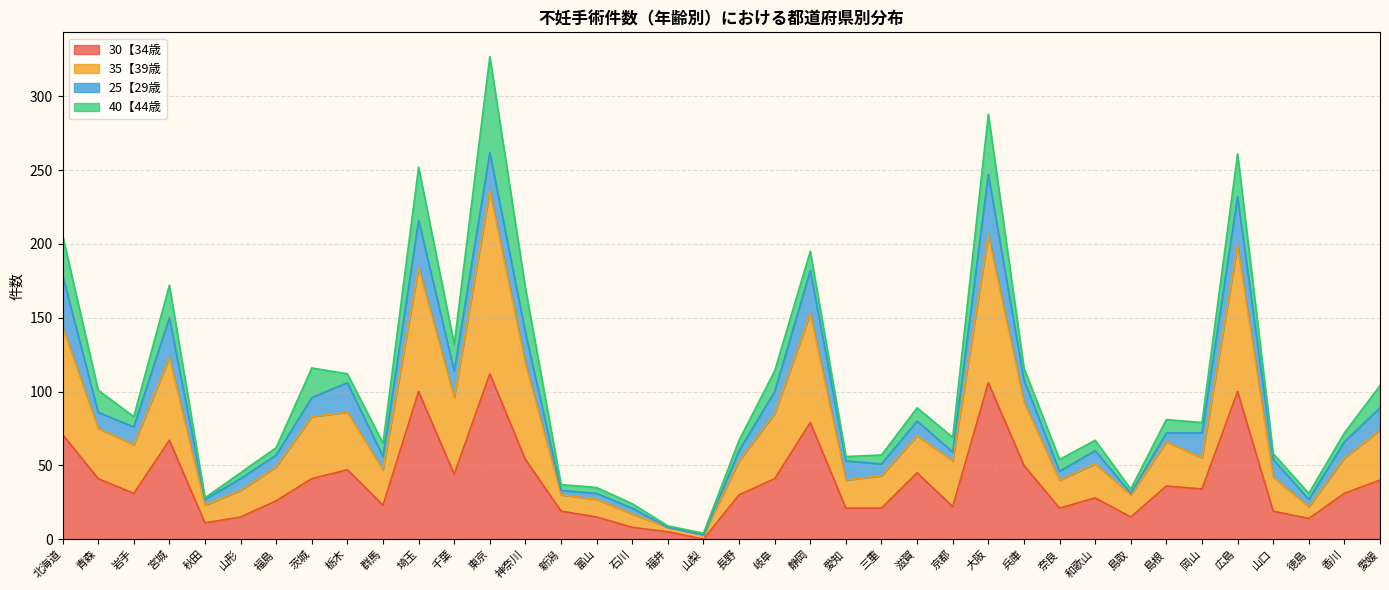

How many interior local peaks does the 30【34歳 series have?

10